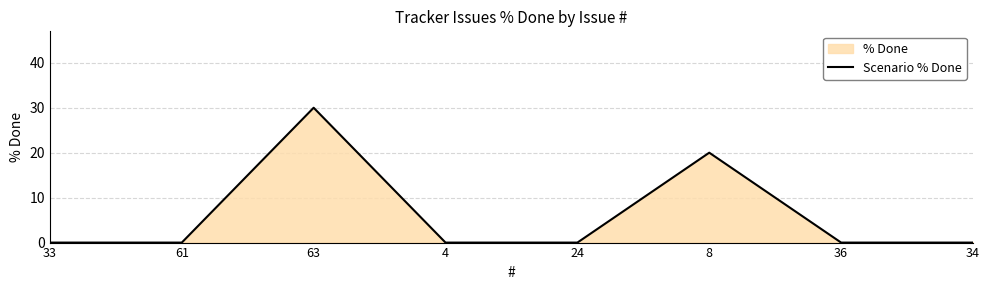

What position from the right is 61?

7